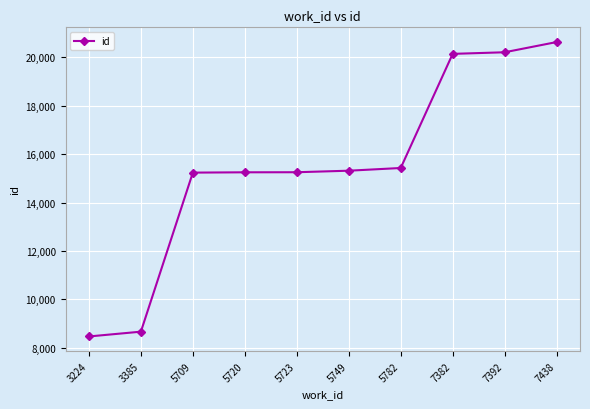

What is the approximate value at 3224, to the nearest 10?

8470